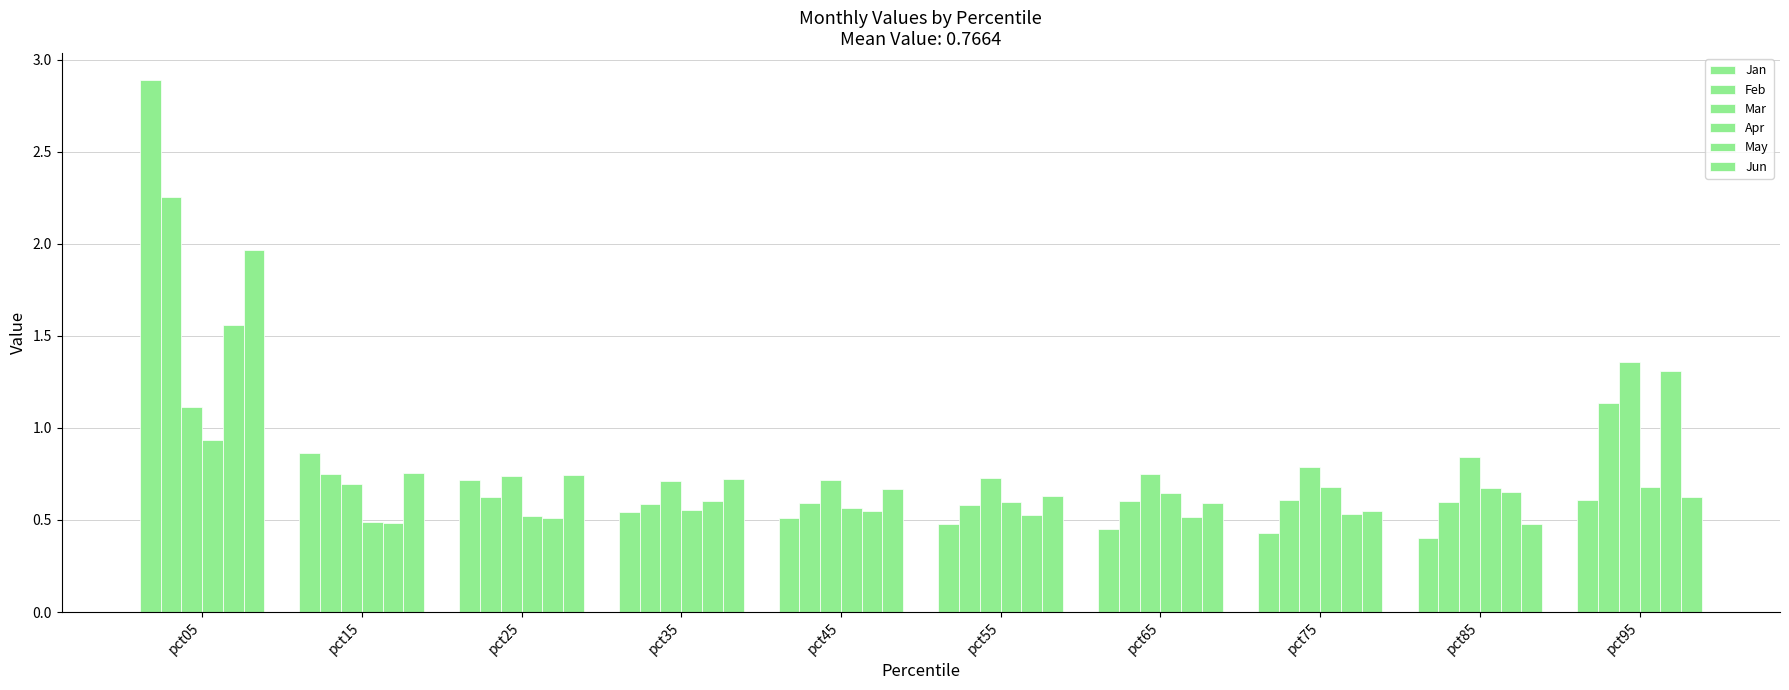

What is the value of the Mar bar at the 3rd from the left?

0.7